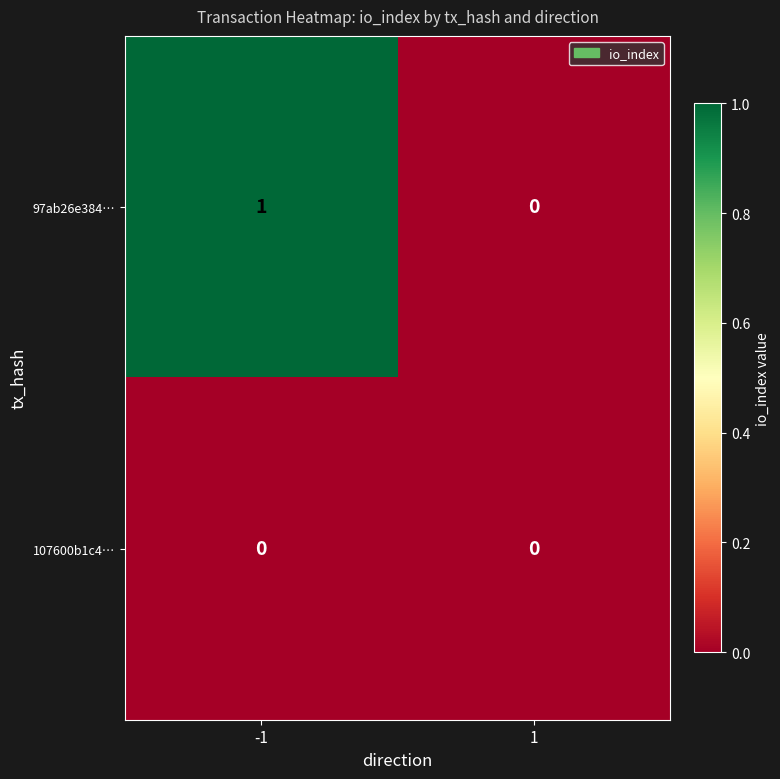

List the series in order of their overall mean, highest first.

97ab26e384…, 107600b1c4…